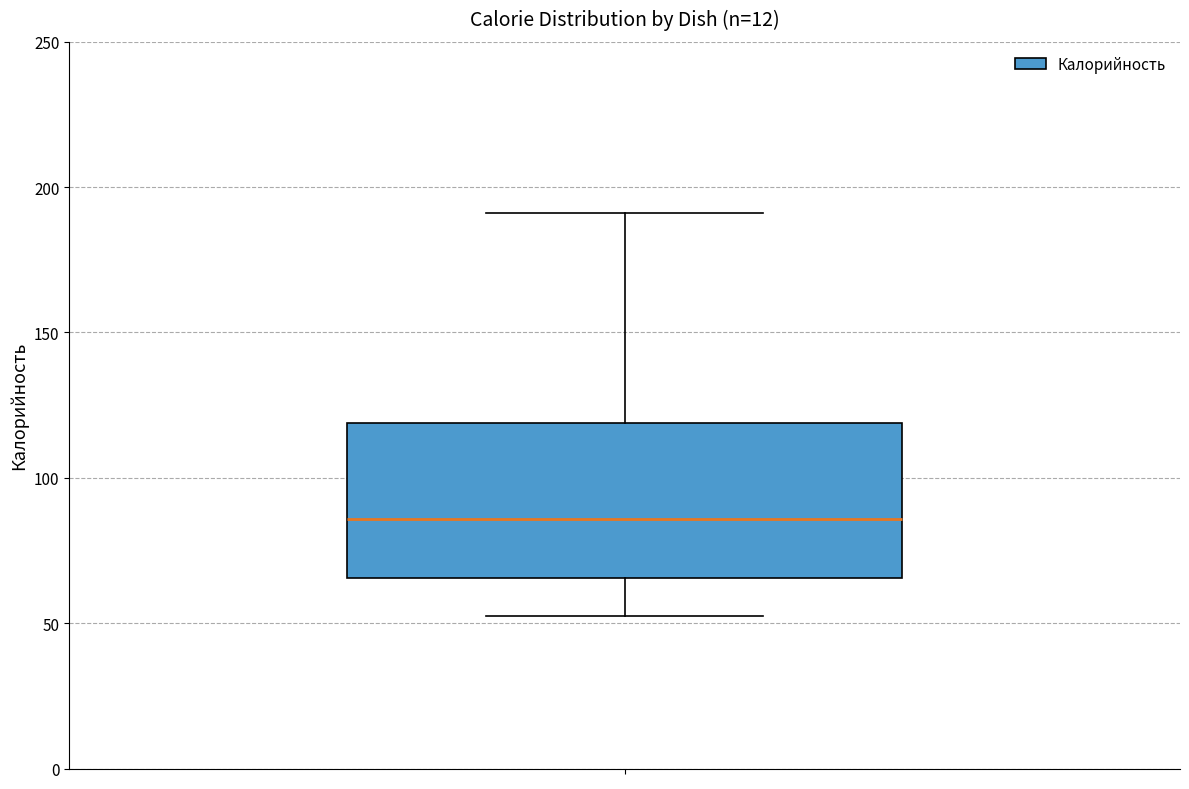

Transcribe this box plot: give where the median line is, the range the box spans, and where the two whiskers end, as read against the y-axis. The values are not printed on the chart, so give them approximately, as read against the axis.

median 85, box 65 to 120, whiskers 50 to 190